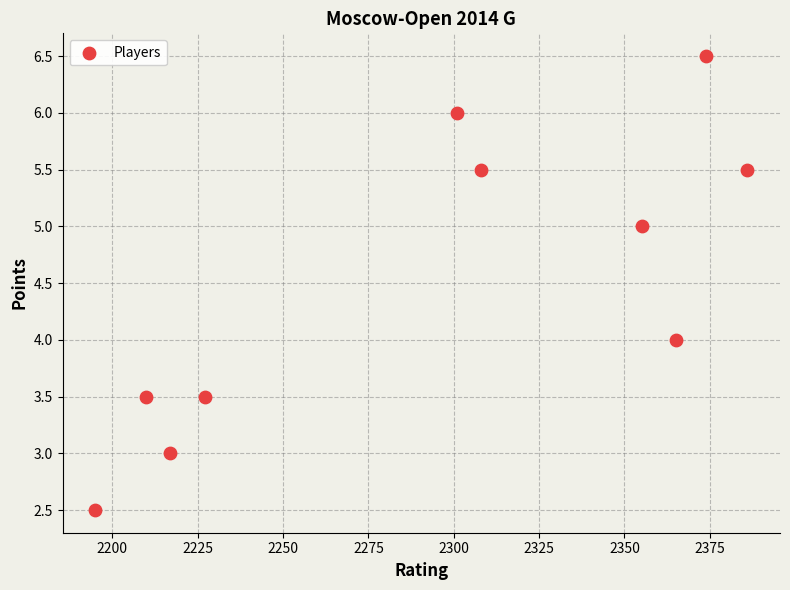

What is the average Y value?

4.5